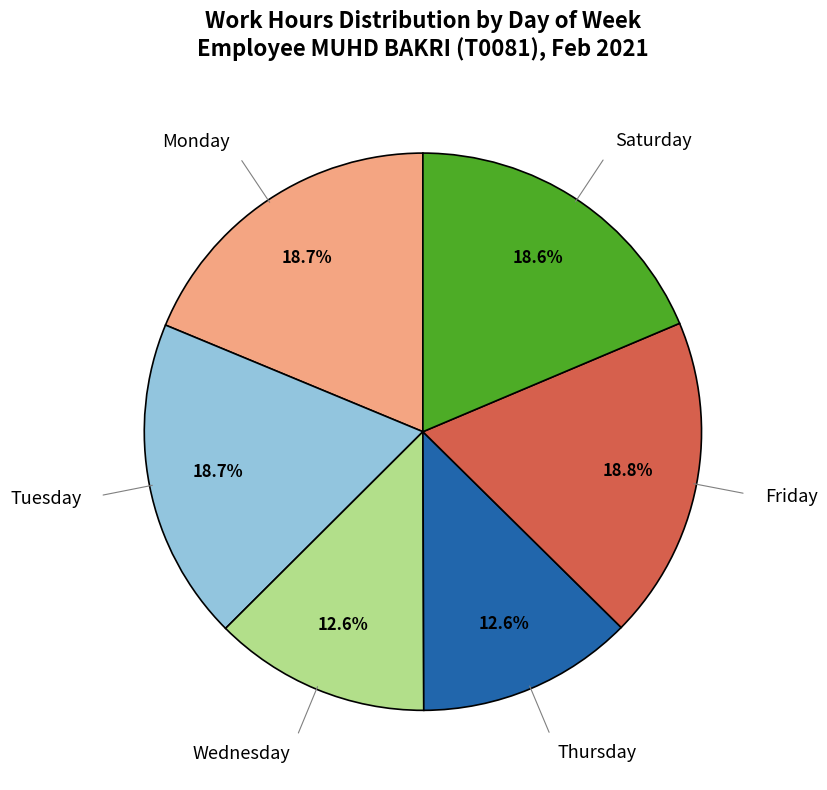

To the nearest percent, what is the difference between the largest and smallest slice percentages?

6%